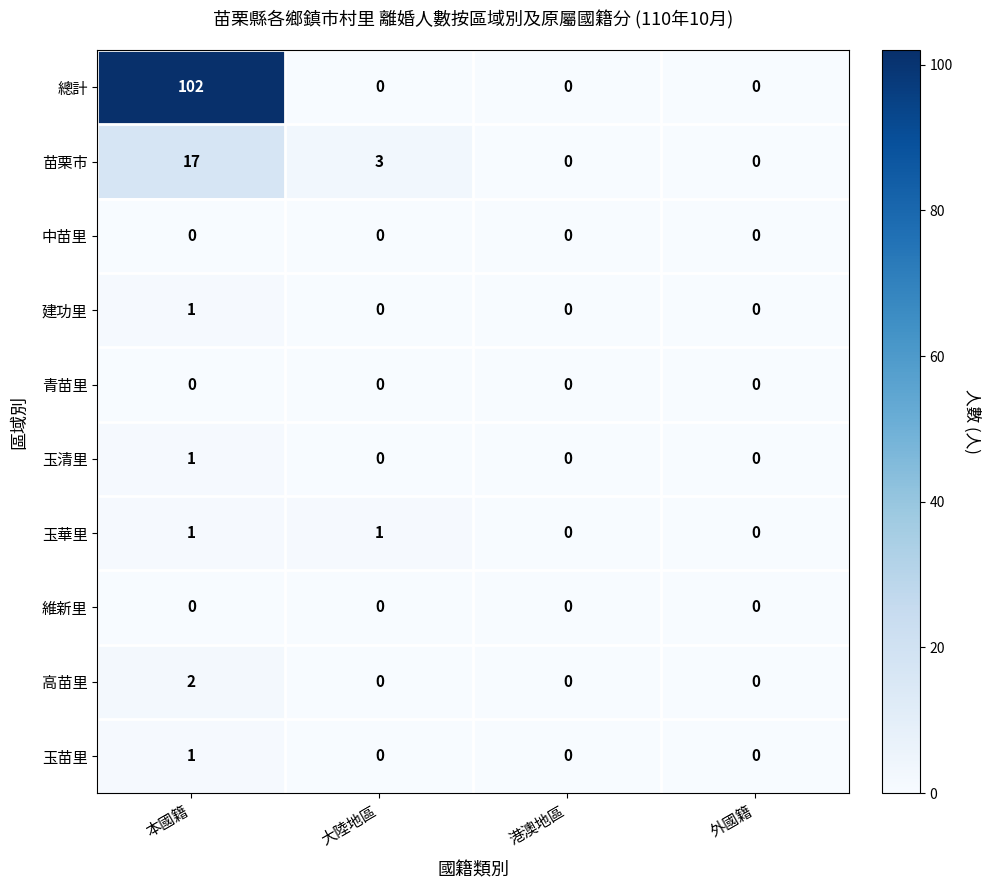

The value of 建功里 at 外國籍 is 1. True or false?

False